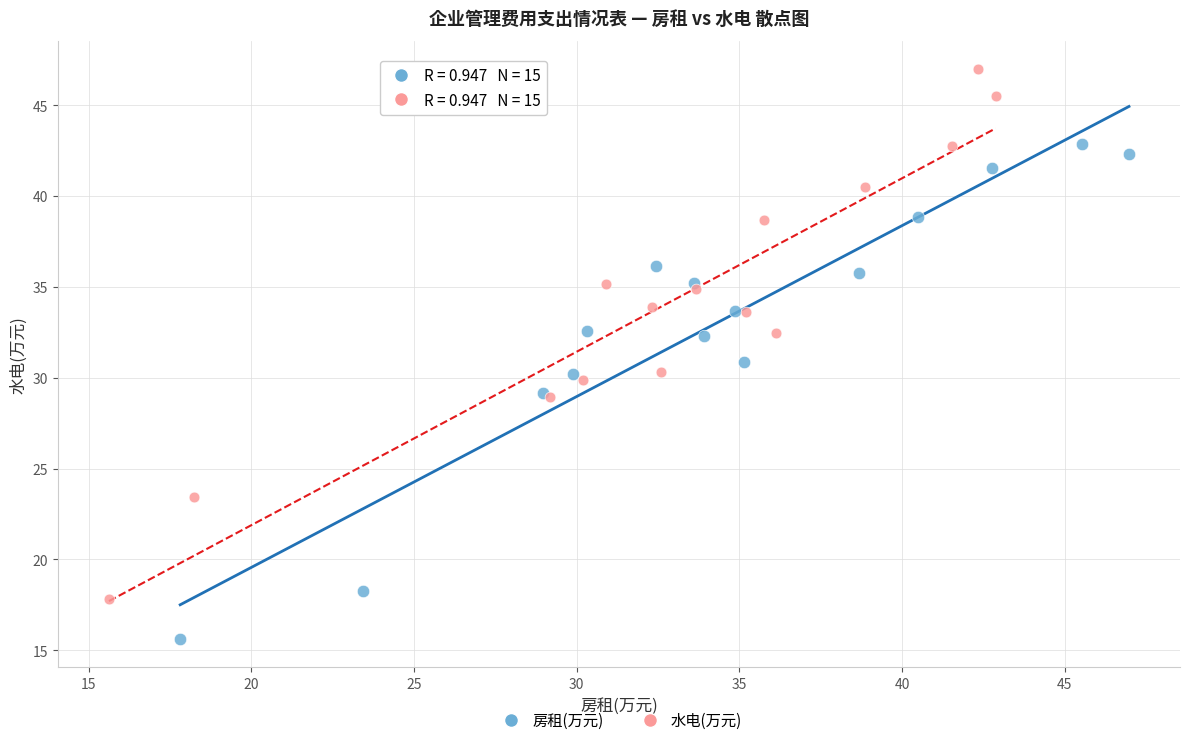

Which series reaches the minimum Y coordinate?

房租(万元)